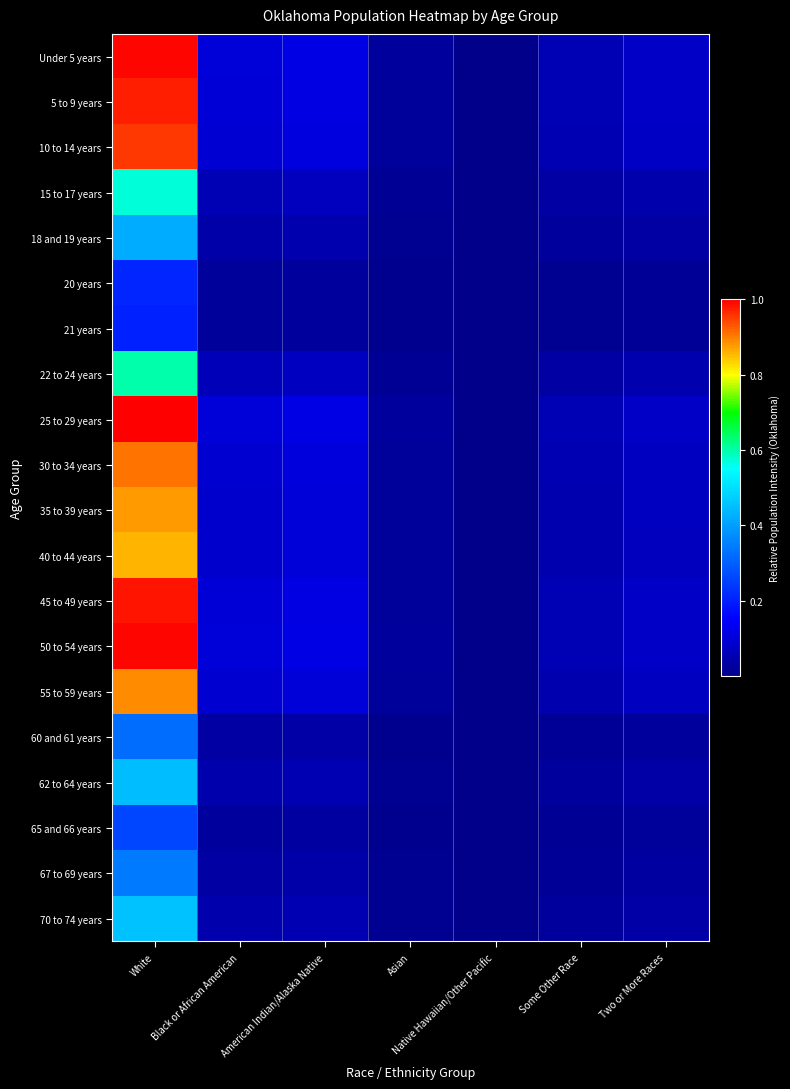

Reading left to right, list all the values displayed in this chart.

Under 5 years: White=1.0	Black or African American=0.1	American Indian/Alaska Native=0.1	Asian=0.0	Native Hawaiian/Other Pacific=0.0	Some Other Race=0.1	Two or More Races=0.1
5 to 9 years: White=1.0	Black or African American=0.1	American Indian/Alaska Native=0.1	Asian=0.0	Native Hawaiian/Other Pacific=0.0	Some Other Race=0.1	Two or More Races=0.1
10 to 14 years: White=1.0	Black or African American=0.1	American Indian/Alaska Native=0.1	Asian=0.0	Native Hawaiian/Other Pacific=0.0	Some Other Race=0.1	Two or More Races=0.1
15 to 17 years: White=0.6	Black or African American=0.1	American Indian/Alaska Native=0.1	Asian=0.0	Native Hawaiian/Other Pacific=0.0	Some Other Race=0.0	Two or More Races=0.0
18 and 19 years: White=0.4	Black or African American=0.0	American Indian/Alaska Native=0.1	Asian=0.0	Native Hawaiian/Other Pacific=0.0	Some Other Race=0.0	Two or More Races=0.0
20 years: White=0.2	Black or African American=0.0	American Indian/Alaska Native=0.0	Asian=0.0	Native Hawaiian/Other Pacific=0.0	Some Other Race=0.0	Two or More Races=0.0
21 years: White=0.2	Black or African American=0.0	American Indian/Alaska Native=0.0	Asian=0.0	Native Hawaiian/Other Pacific=0.0	Some Other Race=0.0	Two or More Races=0.0
22 to 24 years: White=0.6	Black or African American=0.1	American Indian/Alaska Native=0.1	Asian=0.0	Native Hawaiian/Other Pacific=0.0	Some Other Race=0.0	Two or More Races=0.0
25 to 29 years: White=1.0	Black or African American=0.1	American Indian/Alaska Native=0.1	Asian=0.0	Native Hawaiian/Other Pacific=0.0	Some Other Race=0.1	Two or More Races=0.1
30 to 34 years: White=0.9	Black or African American=0.1	American Indian/Alaska Native=0.1	Asian=0.0	Native Hawaiian/Other Pacific=0.0	Some Other Race=0.1	Two or More Races=0.1
35 to 39 years: White=0.9	Black or African American=0.1	American Indian/Alaska Native=0.1	Asian=0.0	Native Hawaiian/Other Pacific=0.0	Some Other Race=0.0	Two or More Races=0.1
40 to 44 years: White=0.9	Black or African American=0.1	American Indian/Alaska Native=0.1	Asian=0.0	Native Hawaiian/Other Pacific=0.0	Some Other Race=0.0	Two or More Races=0.1
45 to 49 years: White=1.0	Black or African American=0.1	American Indian/Alaska Native=0.1	Asian=0.0	Native Hawaiian/Other Pacific=0.0	Some Other Race=0.1	Two or More Races=0.1
50 to 54 years: White=1.0	Black or African American=0.1	American Indian/Alaska Native=0.1	Asian=0.0	Native Hawaiian/Other Pacific=0.0	Some Other Race=0.1	Two or More Races=0.1
55 to 59 years: White=0.9	Black or African American=0.1	American Indian/Alaska Native=0.1	Asian=0.0	Native Hawaiian/Other Pacific=0.0	Some Other Race=0.1	Two or More Races=0.1
60 and 61 years: White=0.3	Black or African American=0.0	American Indian/Alaska Native=0.0	Asian=0.0	Native Hawaiian/Other Pacific=0.0	Some Other Race=0.0	Two or More Races=0.0
62 to 64 years: White=0.4	Black or African American=0.0	American Indian/Alaska Native=0.1	Asian=0.0	Native Hawaiian/Other Pacific=0.0	Some Other Race=0.0	Two or More Races=0.0
65 and 66 years: White=0.3	Black or African American=0.0	American Indian/Alaska Native=0.0	Asian=0.0	Native Hawaiian/Other Pacific=0.0	Some Other Race=0.0	Two or More Races=0.0
67 to 69 years: White=0.3	Black or African American=0.0	American Indian/Alaska Native=0.0	Asian=0.0	Native Hawaiian/Other Pacific=0.0	Some Other Race=0.0	Two or More Races=0.0
70 to 74 years: White=0.5	Black or African American=0.0	American Indian/Alaska Native=0.1	Asian=0.0	Native Hawaiian/Other Pacific=0.0	Some Other Race=0.0	Two or More Races=0.0